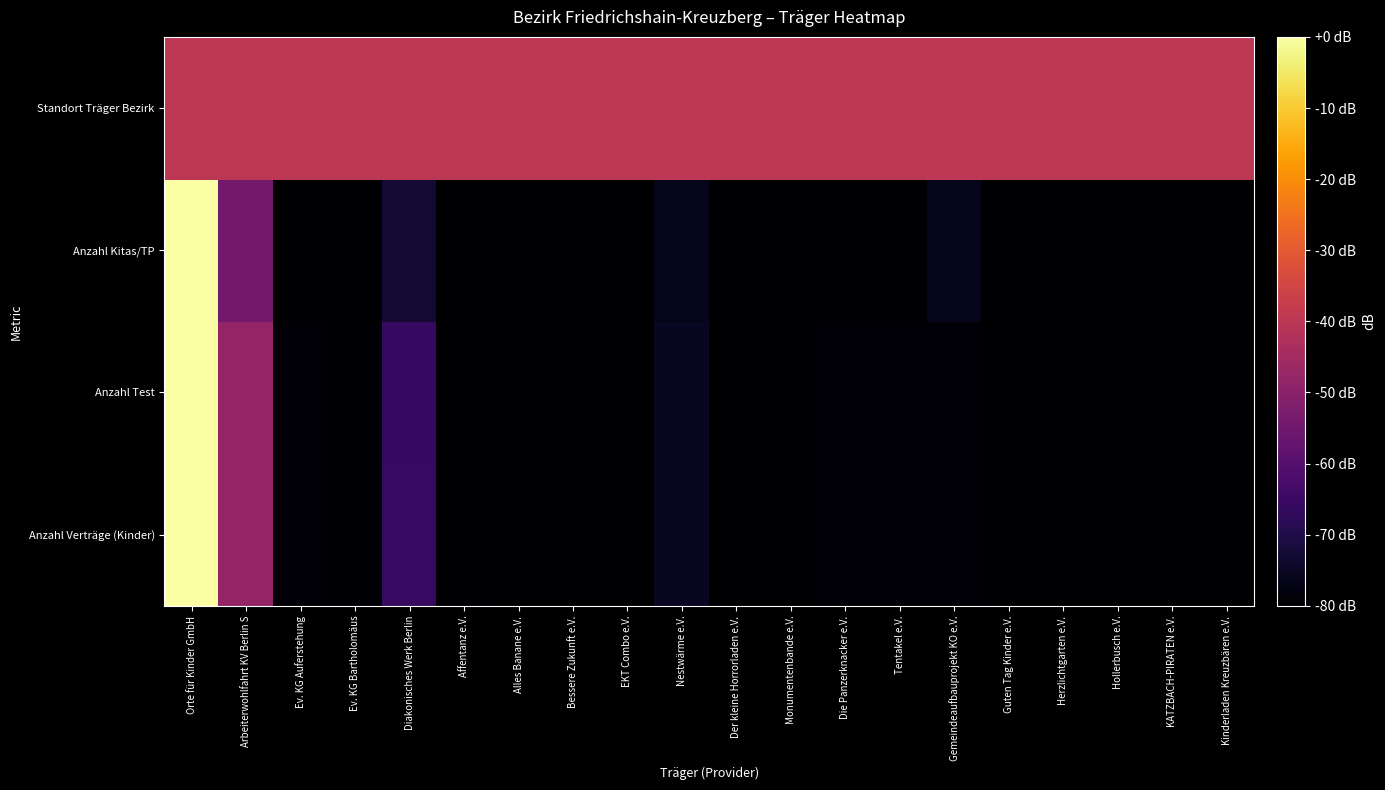

Which has a higher value, Der kleine Horrorladen e.V. or Diakonisches Werk Berlin?

Diakonisches Werk Berlin